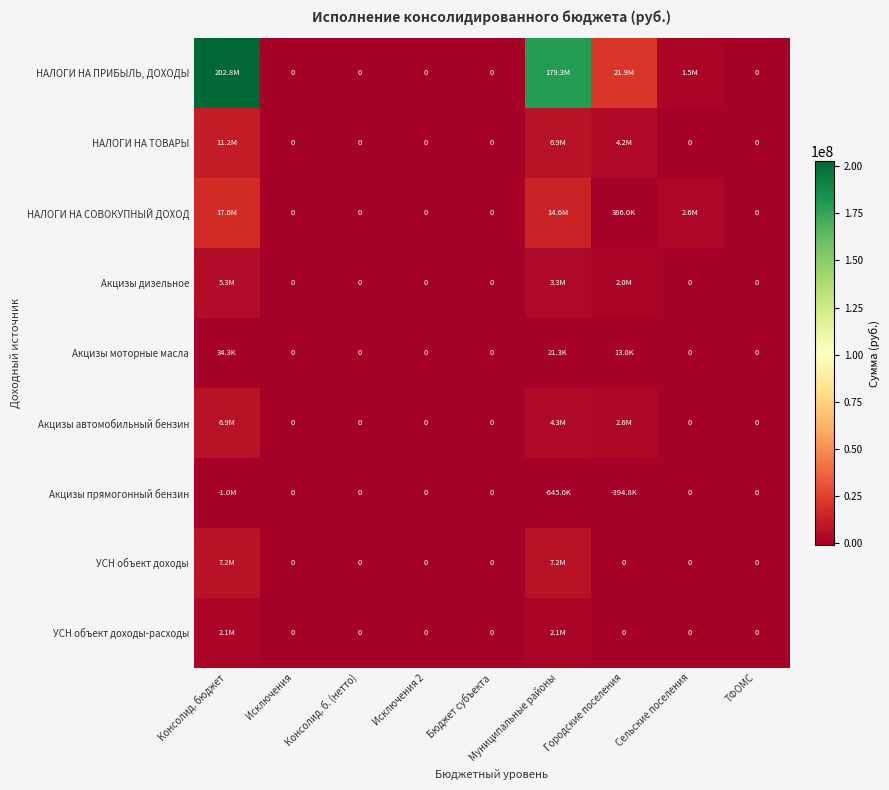

What is the difference between the maximum and minimum values in the Акцизы прямогонный бензин series?

1039893.7